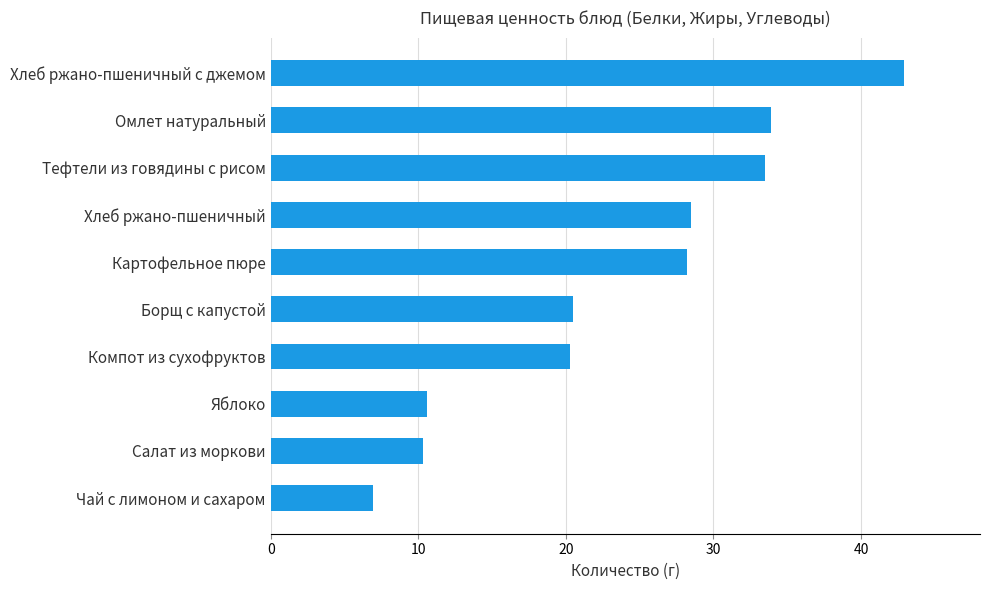

What is the average value?

23.6